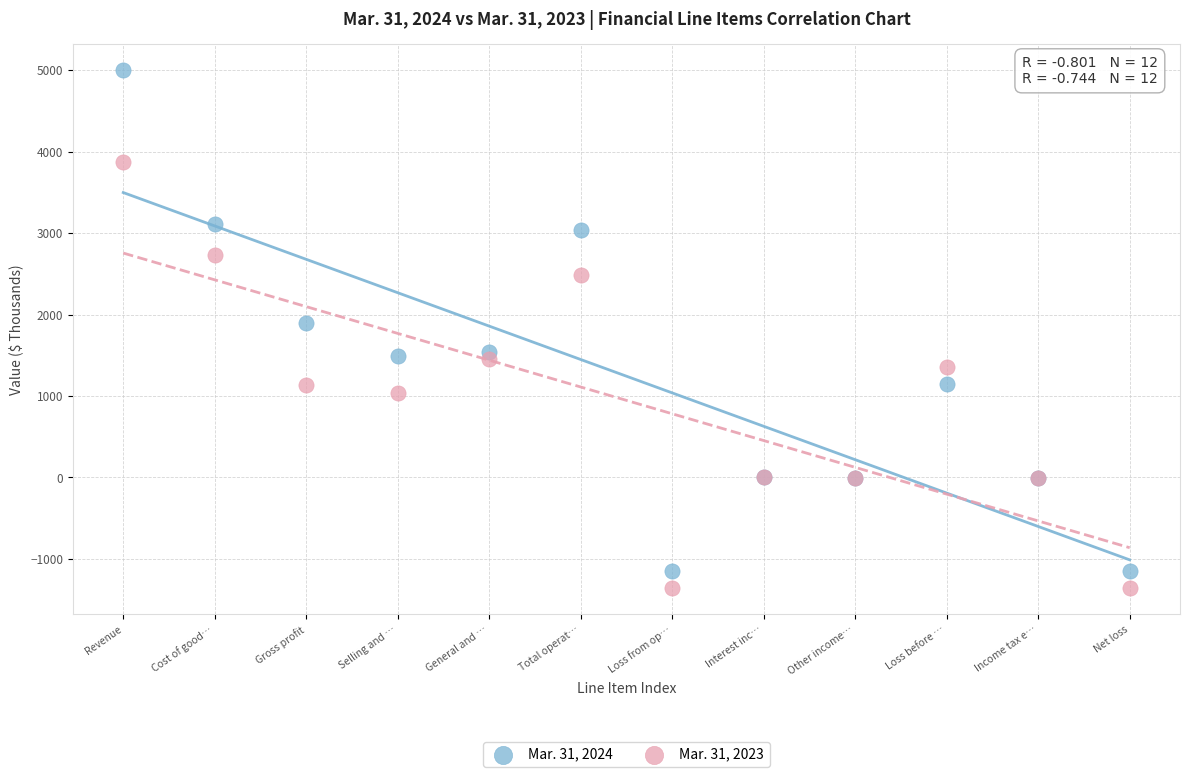

Which series has the widest spread of Y values?

Mar. 31, 2024